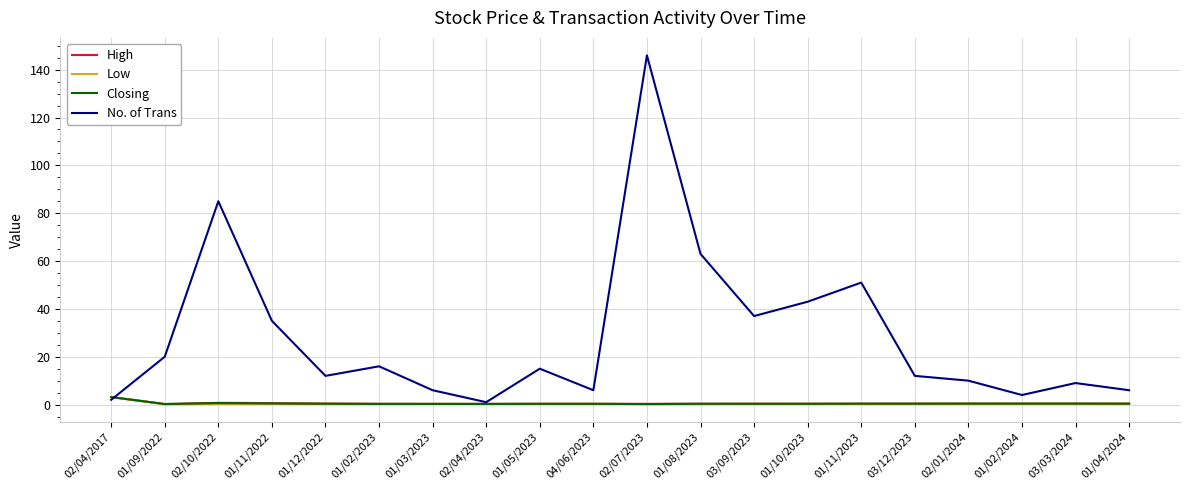

Is it true that No. of Trans equals 51.0 at 01/11/2023?

True